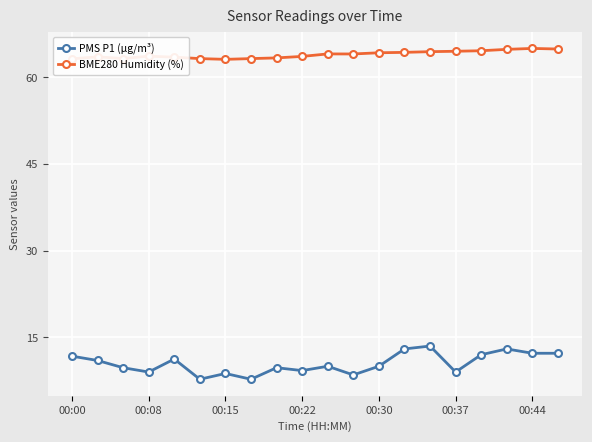

Which series has the largest range (max minus min)?

PMS P1 (µg/m³)